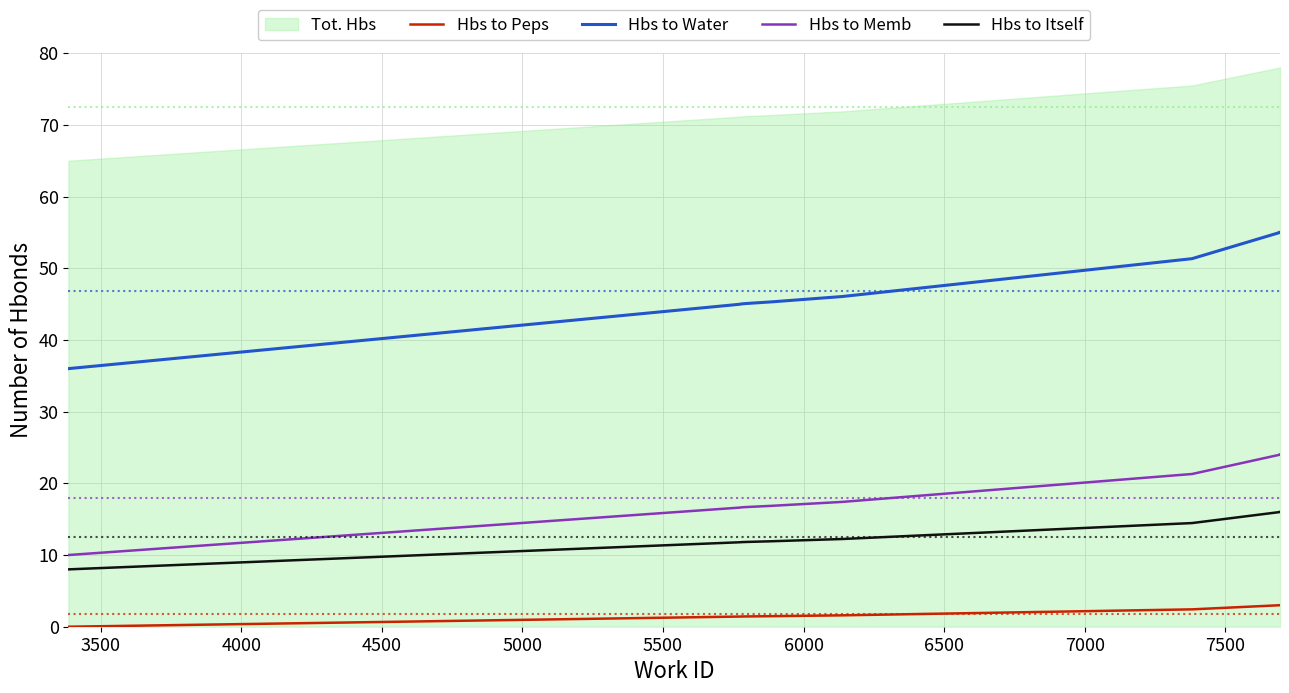

Does the chart display data point markers on the line(s)?

No